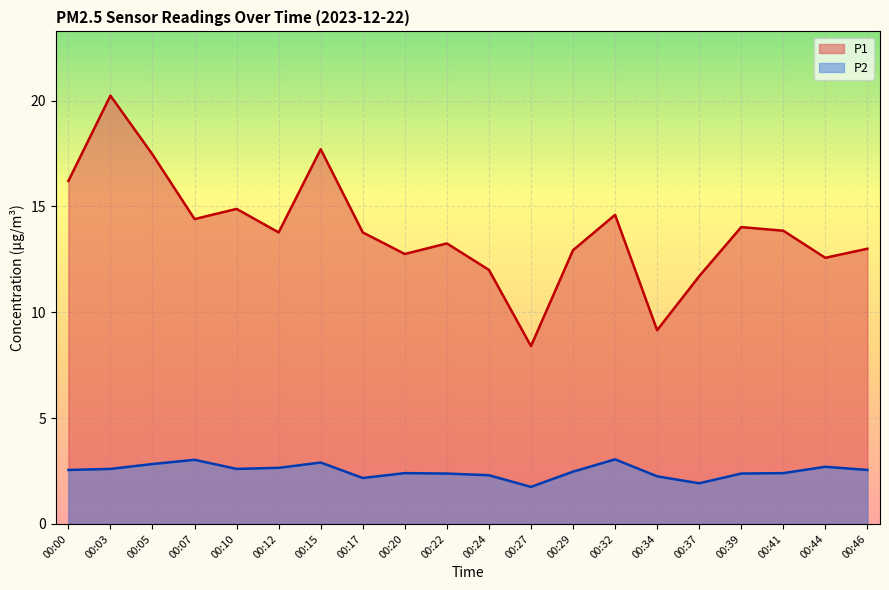

True or false: P2 has more than 1 points higher than both neighbors.

True